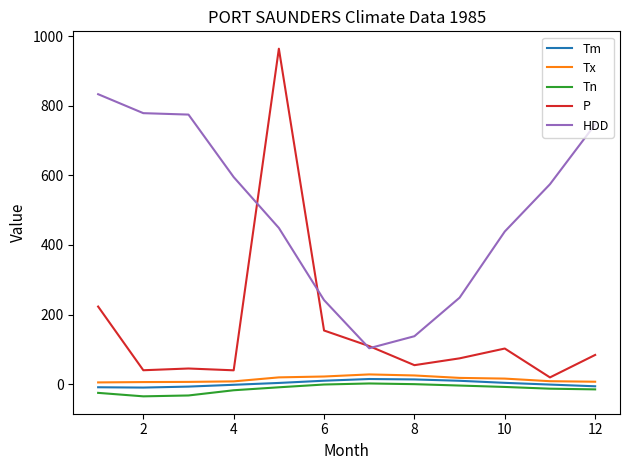

Which series has the largest total across all categories?

HDD